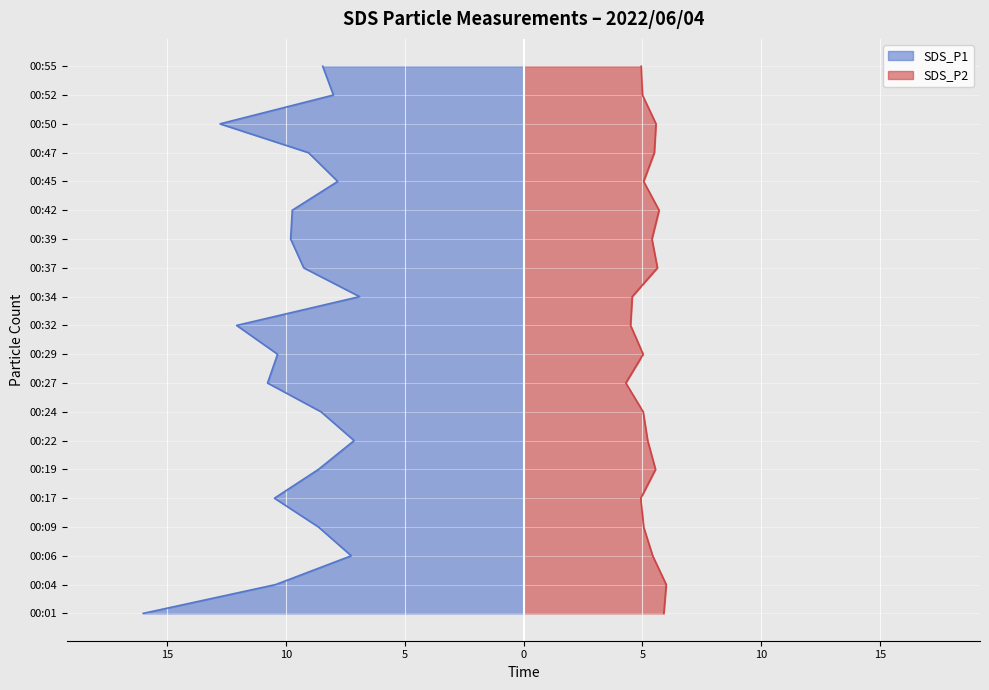

How many series are shown in this chart?

2